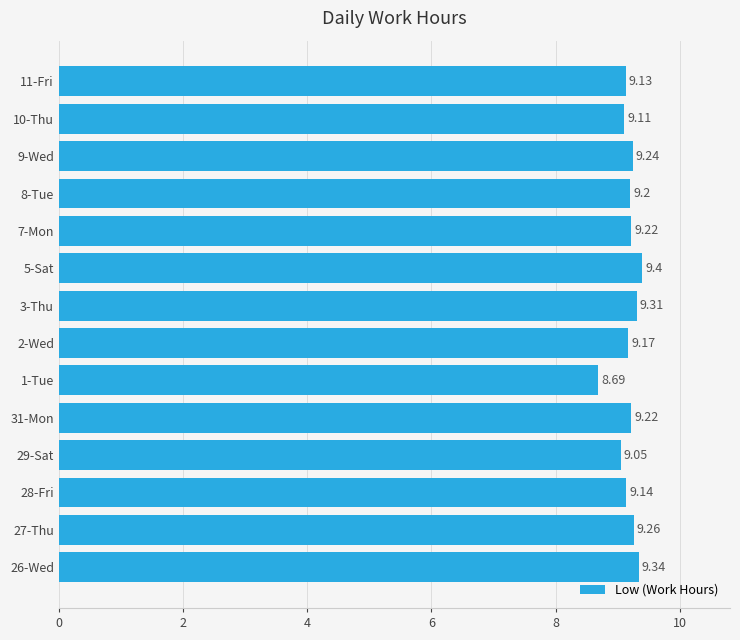

What is the smallest value displayed?

8.7